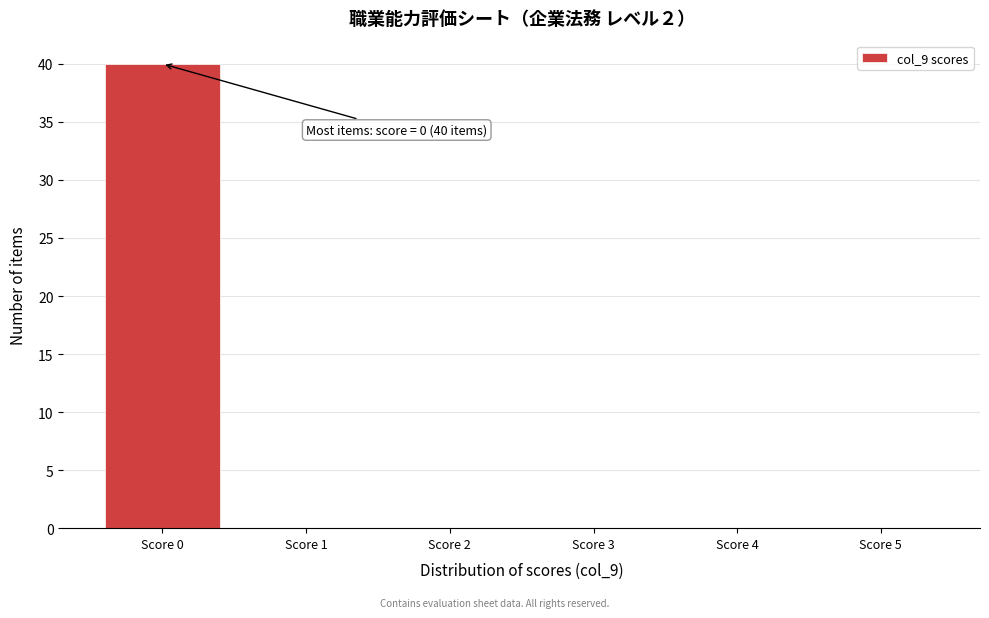

Over which range of the x-axis is the bar tallest?

-0.5 to 0.5